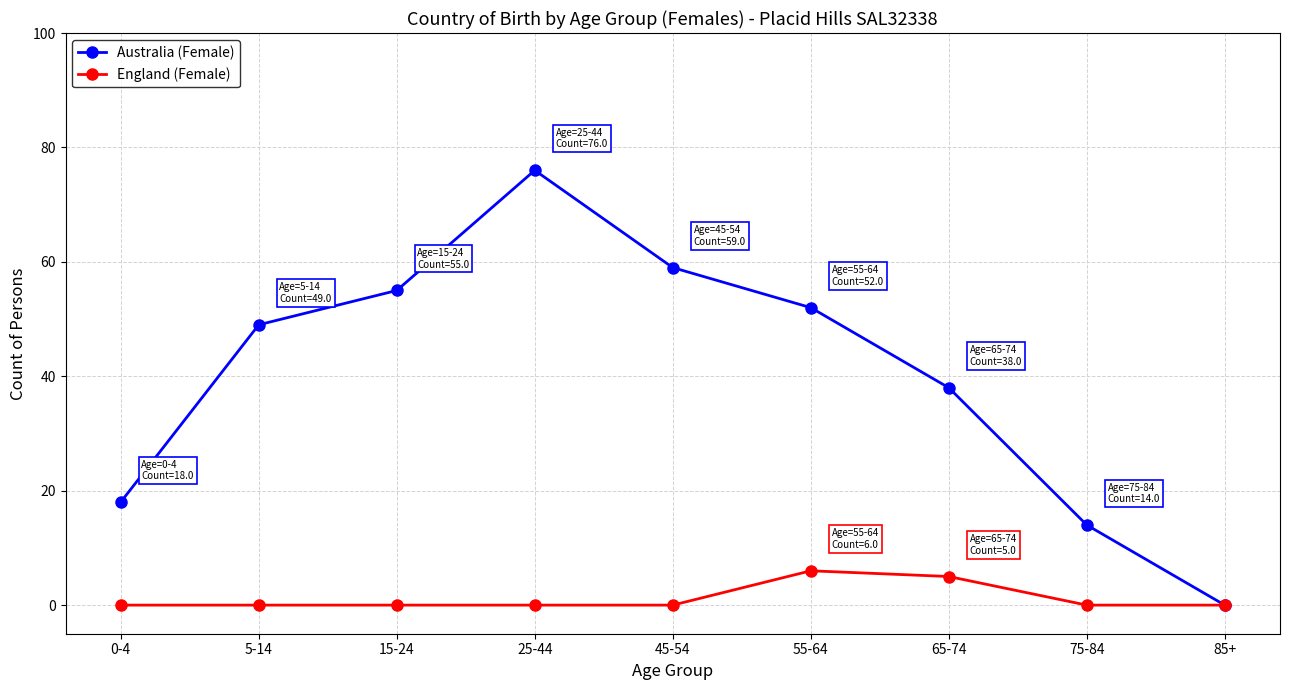

How many interior local peaks does the Australia (Female) series have?

1